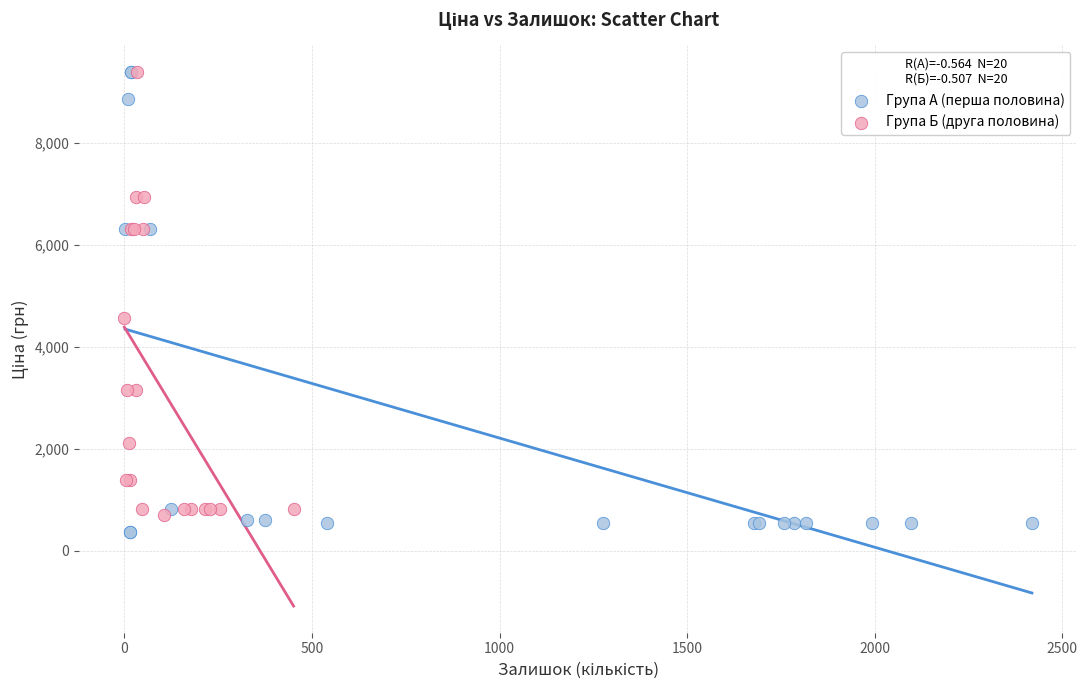

Which series has the largest Y range (max minus min)?

Група А (перша половина)